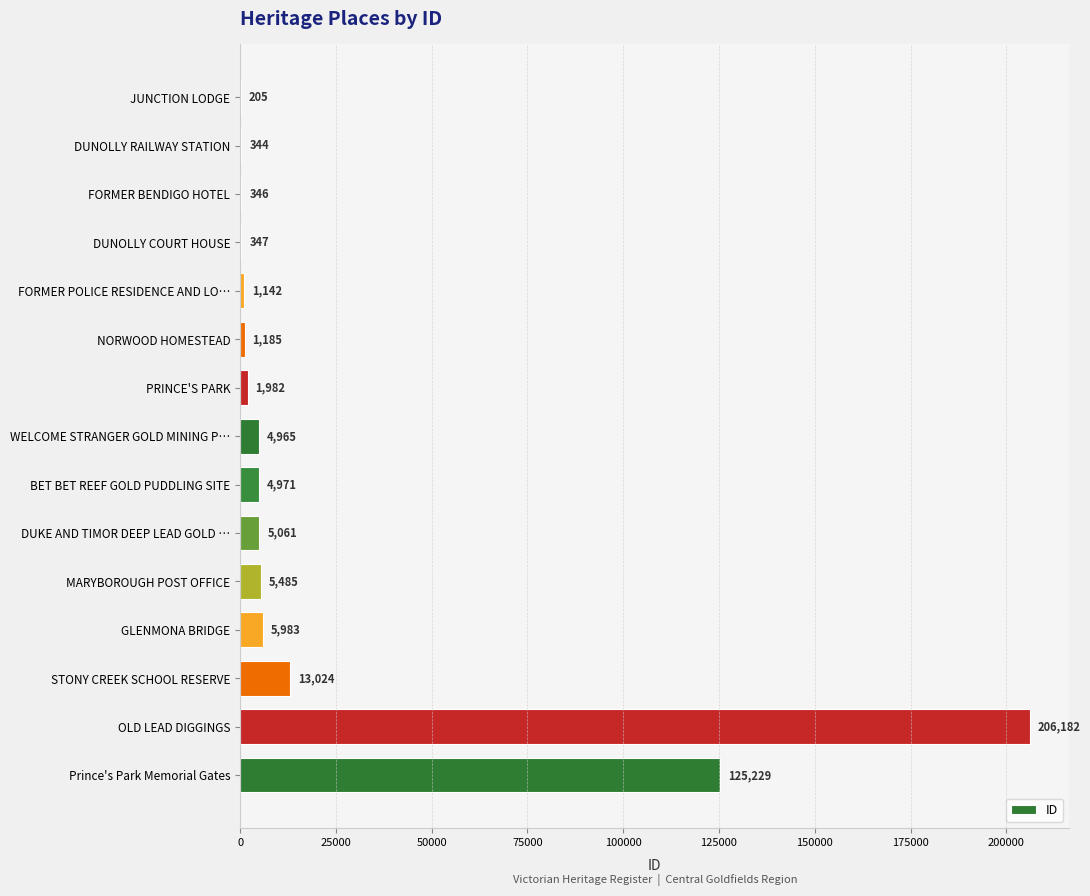

Between NORWOOD HOMESTEAD and STONY CREEK SCHOOL RESERVE, which is larger?

STONY CREEK SCHOOL RESERVE